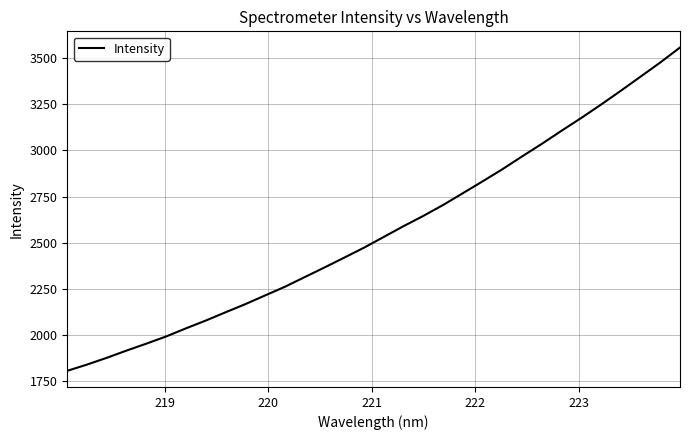

What is the difference between the maximum and minimum values?

1751.4